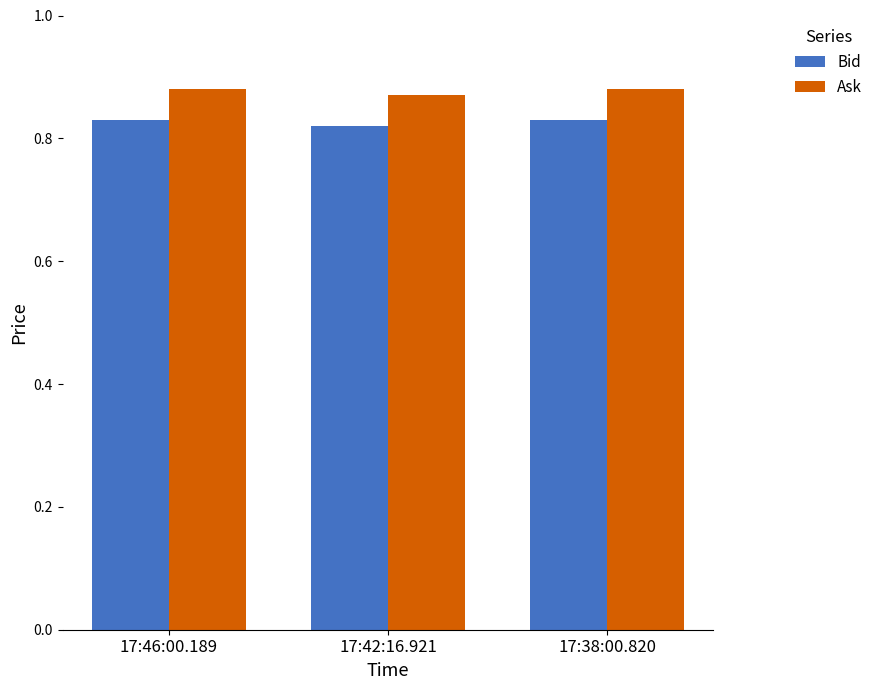

Rank the series by their maximum value, from highest to lowest.

Ask, Bid